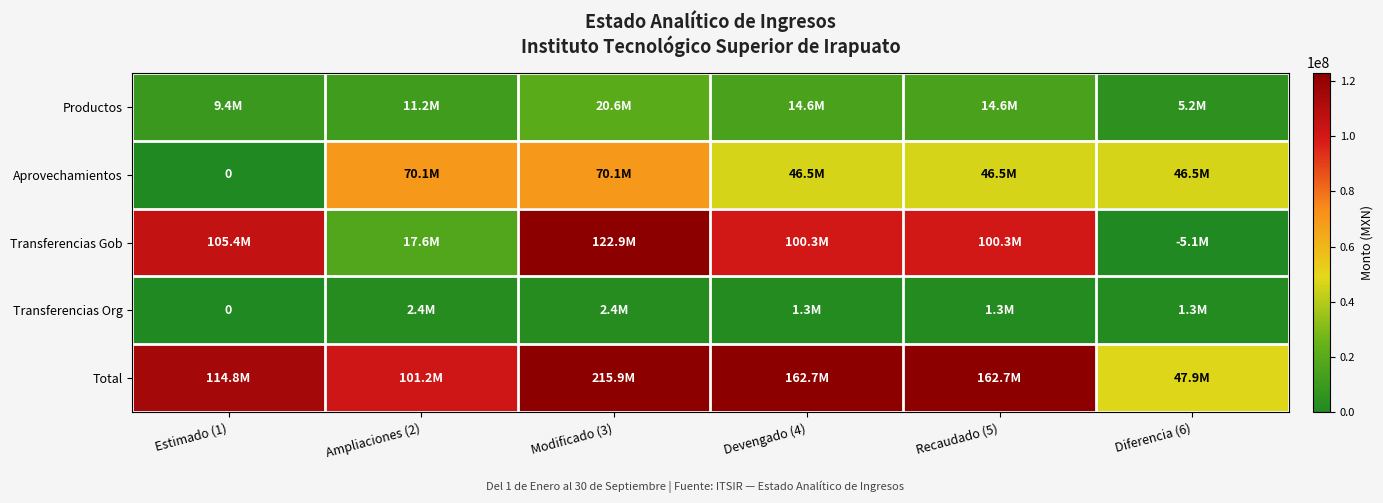

The value of Transferencias Gob at Recaudado (5) is 100250328.7. True or false?

True